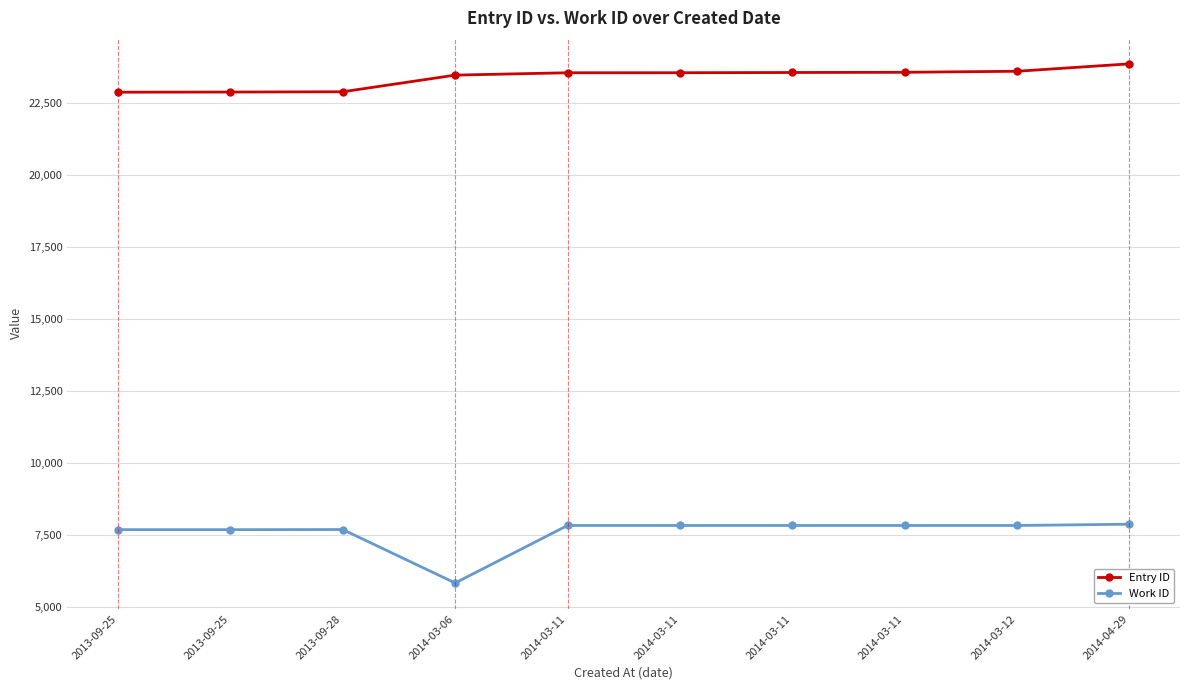

What is the maximum value shown in the chart?

23841